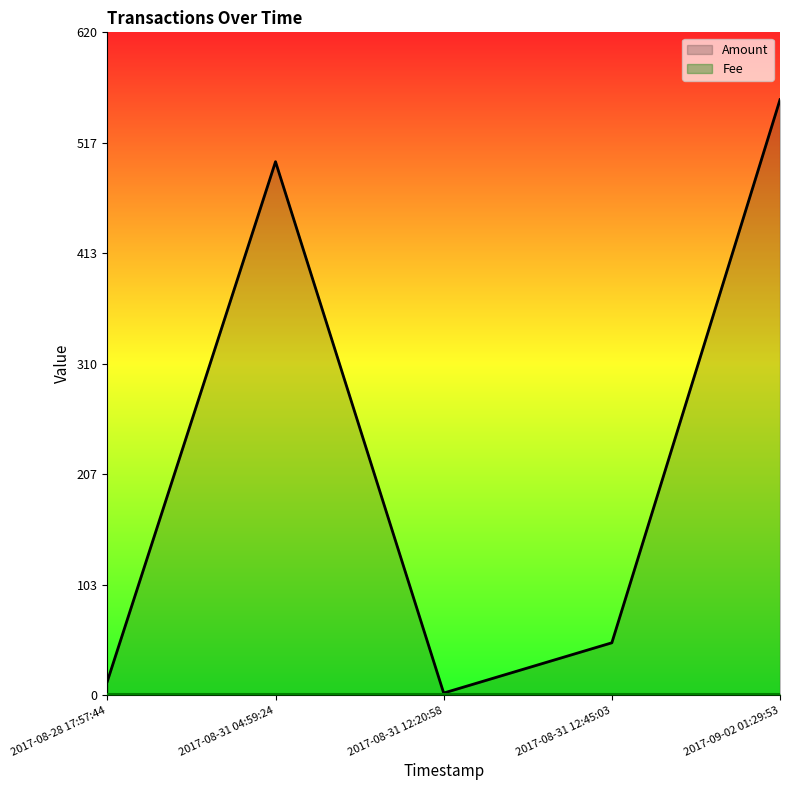

The Fee series shows 1 at 2017-08-31 12:45:03. True or false?

True